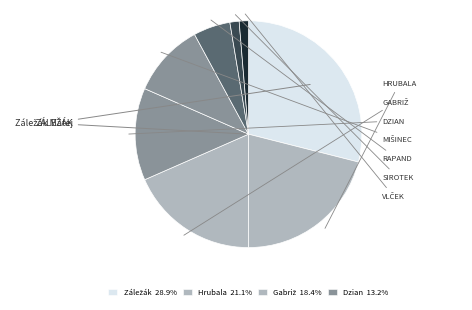

How many slices are in this pie chart?

8